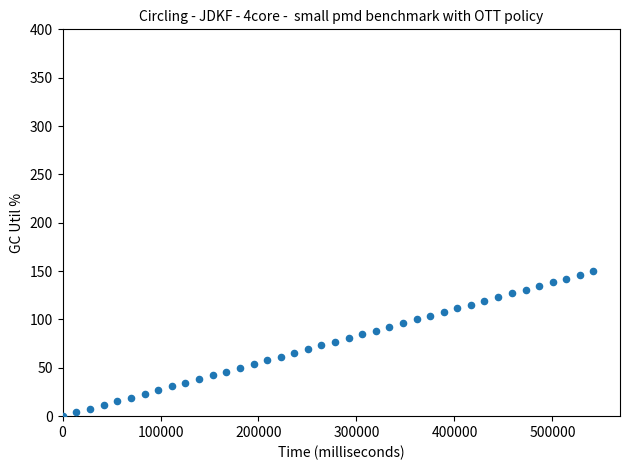

What is the range of X values (max minus min)?

541880.0